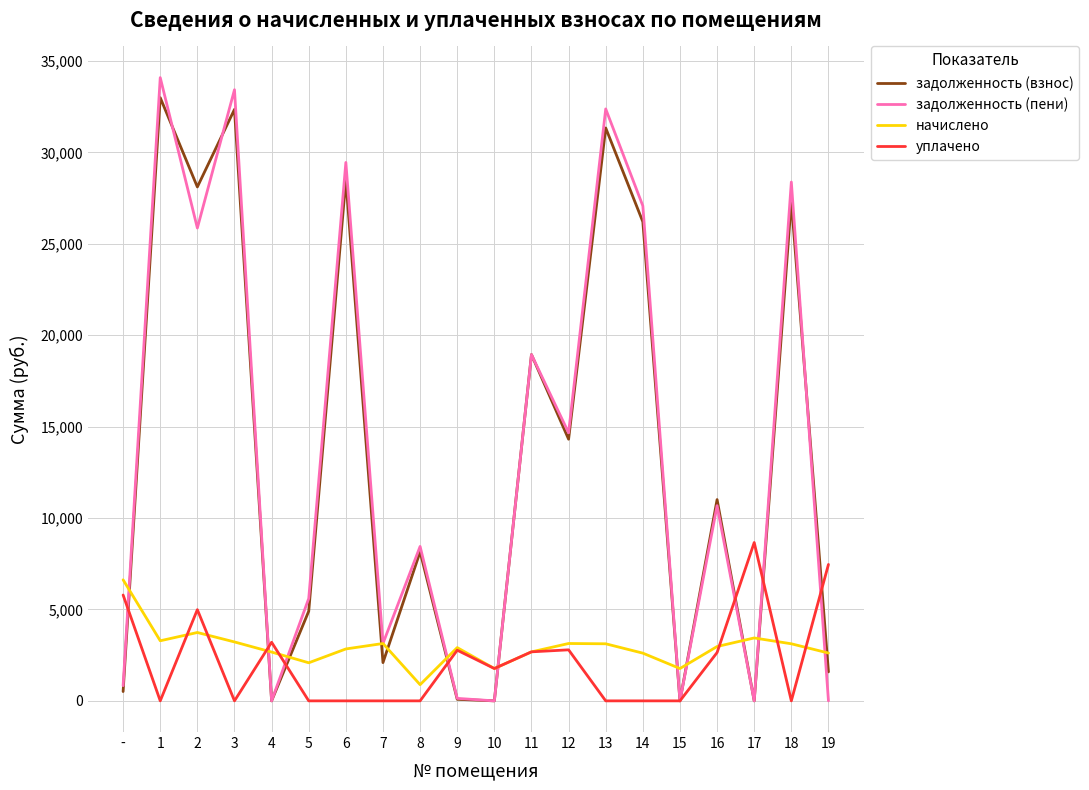

Between which two adjacent categories do задолженность (взнос) and уплачено first intersect?

- and 1